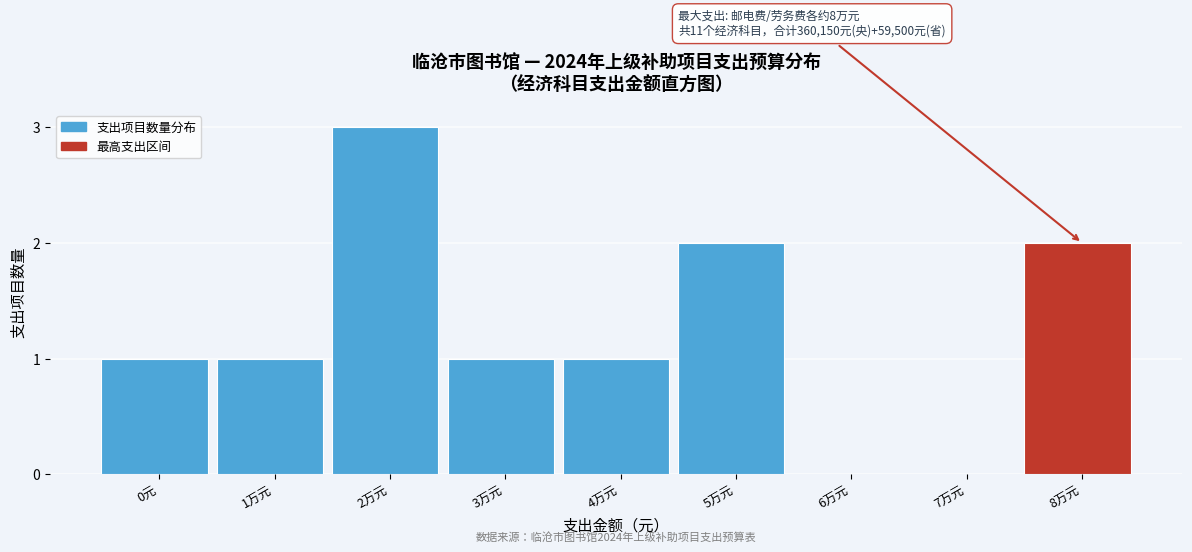

Reading left to right, extract all data points from this chart.

0元=1	1万元=1	2万元=3	3万元=1	4万元=1	5万元=2	6万元=0	7万元=0	8万元=2